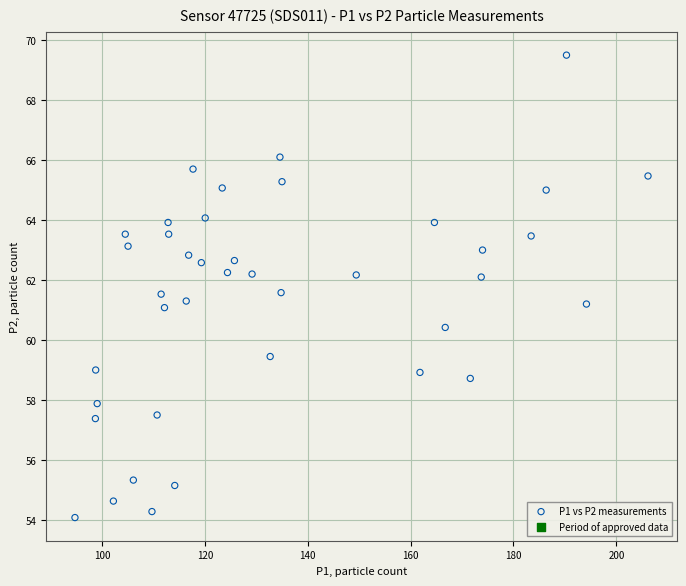

What is the range of X values (max minus min)?

111.4